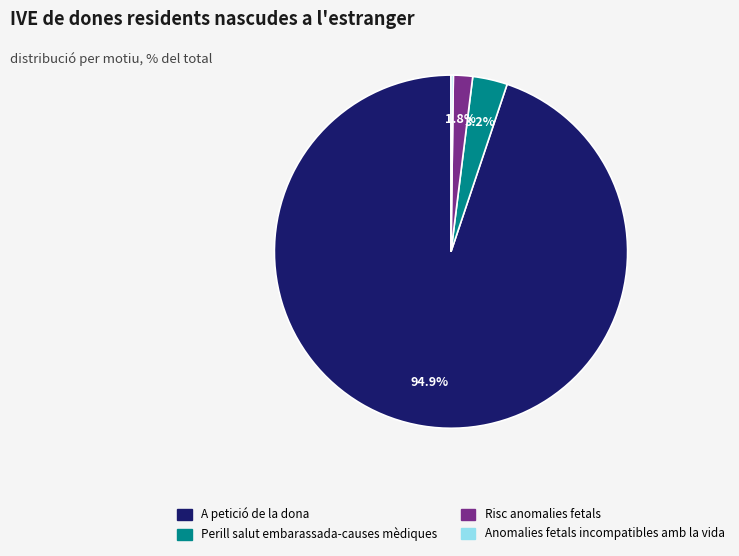

Does any single category account for the majority?

Yes